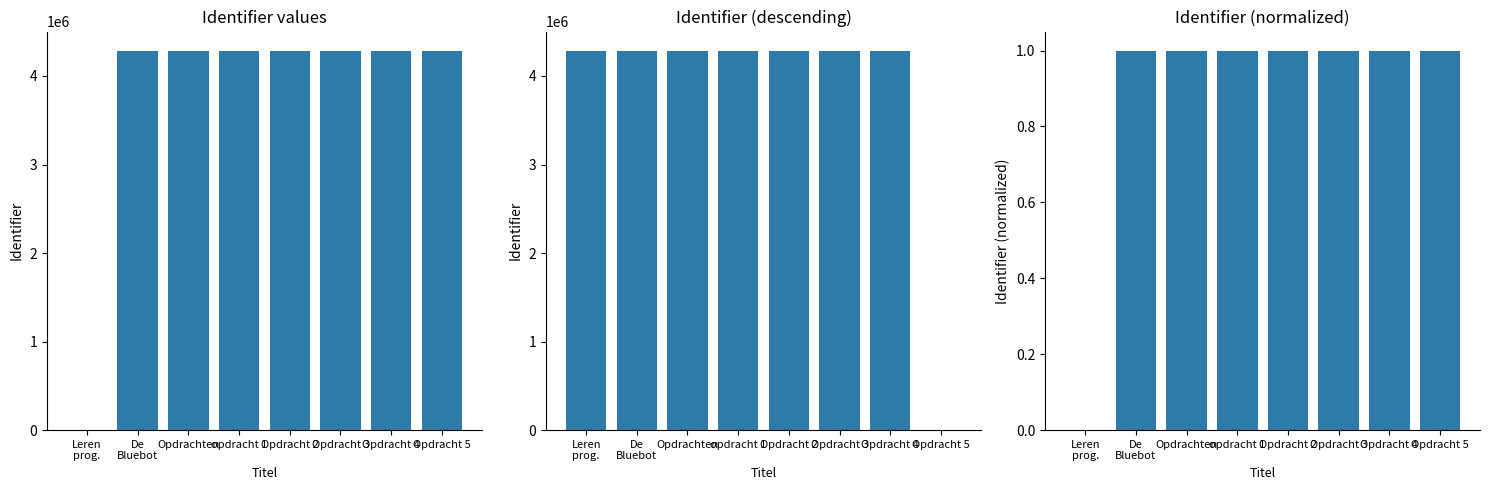

List the labels in order of value, smallest first.

Leren
prog., De
Bluebot, Opdrachten, opdracht 1, Opdracht 2, Opdracht 3, Opdracht 4, Opdracht 5